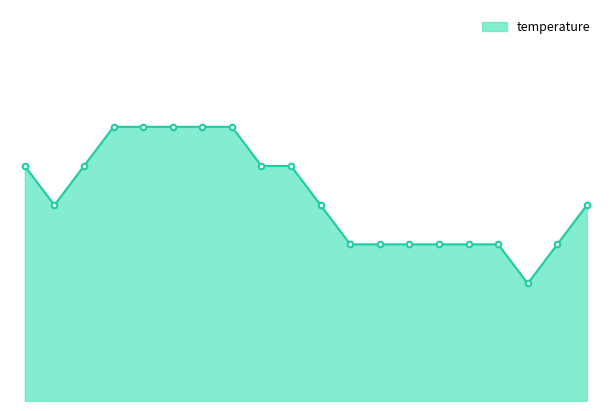

Does the chart display data point markers on the line(s)?

No